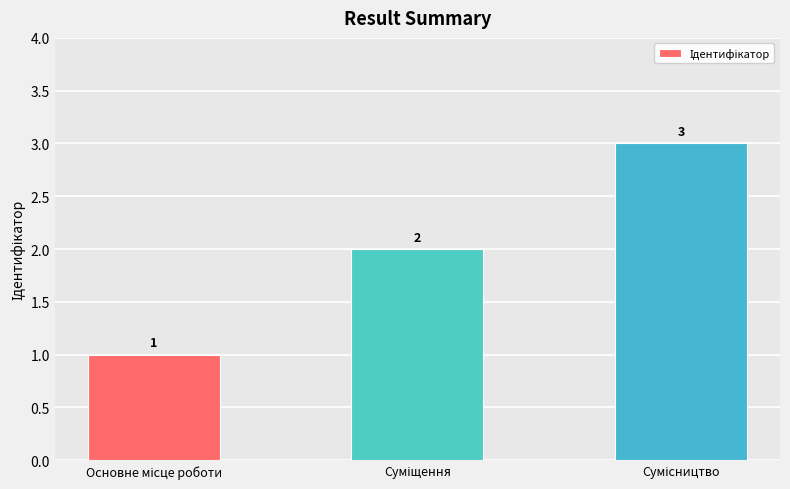

What is the sum of all values?

6